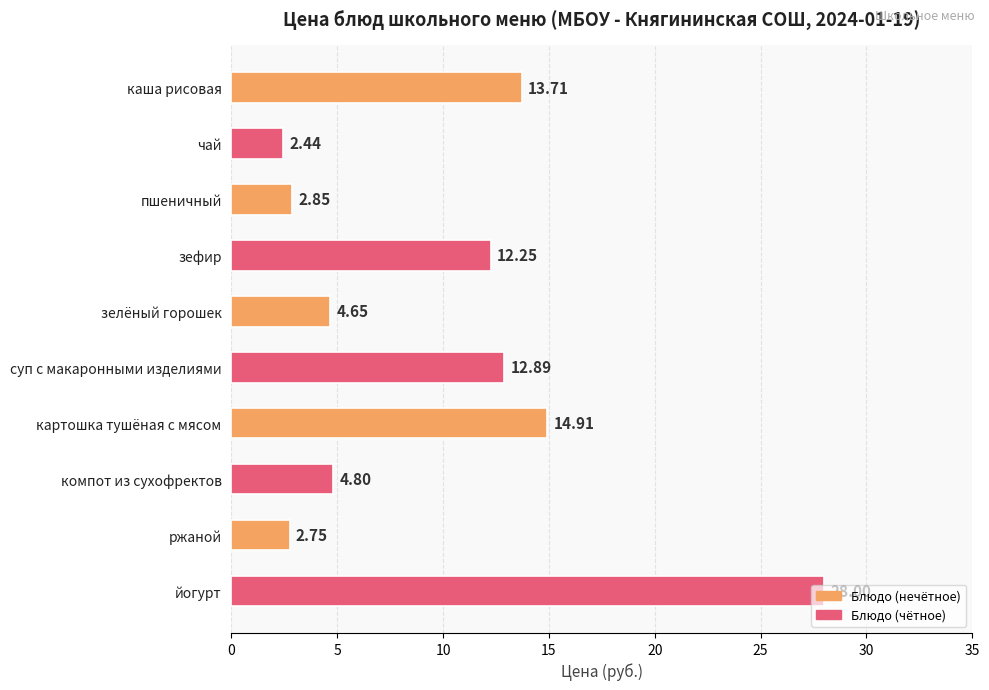

What is the label of the 6th bar from the bottom?

зелёный горошек